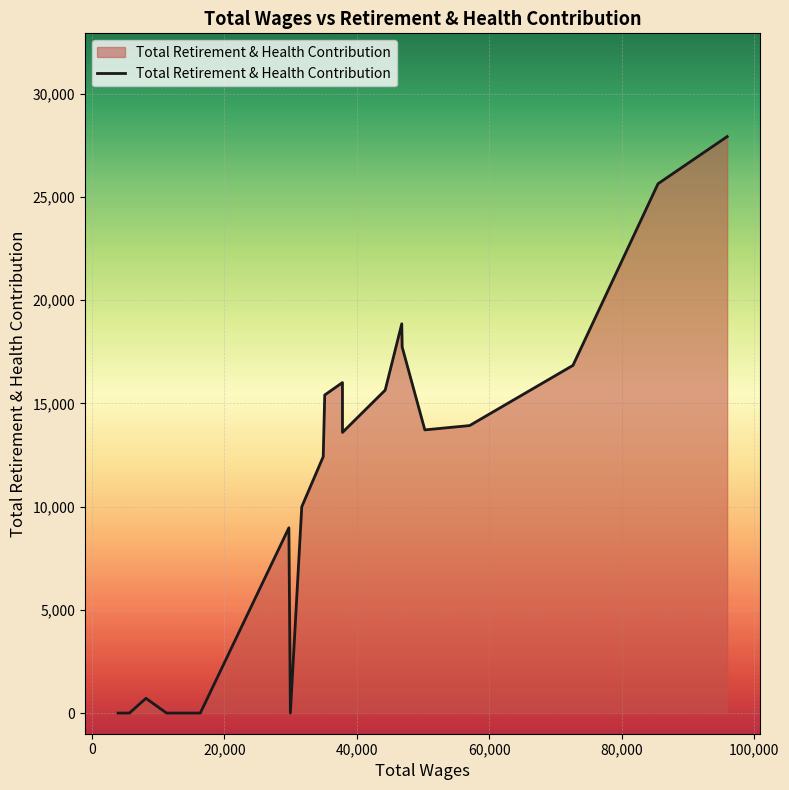

What is the maximum value shown in the chart?

27915